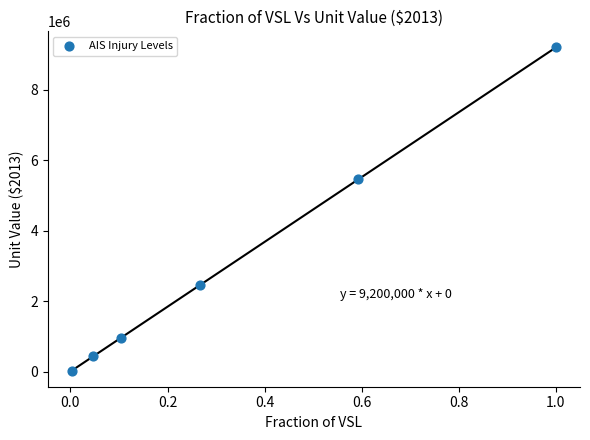

What Y value in the scatter plot is closest to 4613800?

5455600